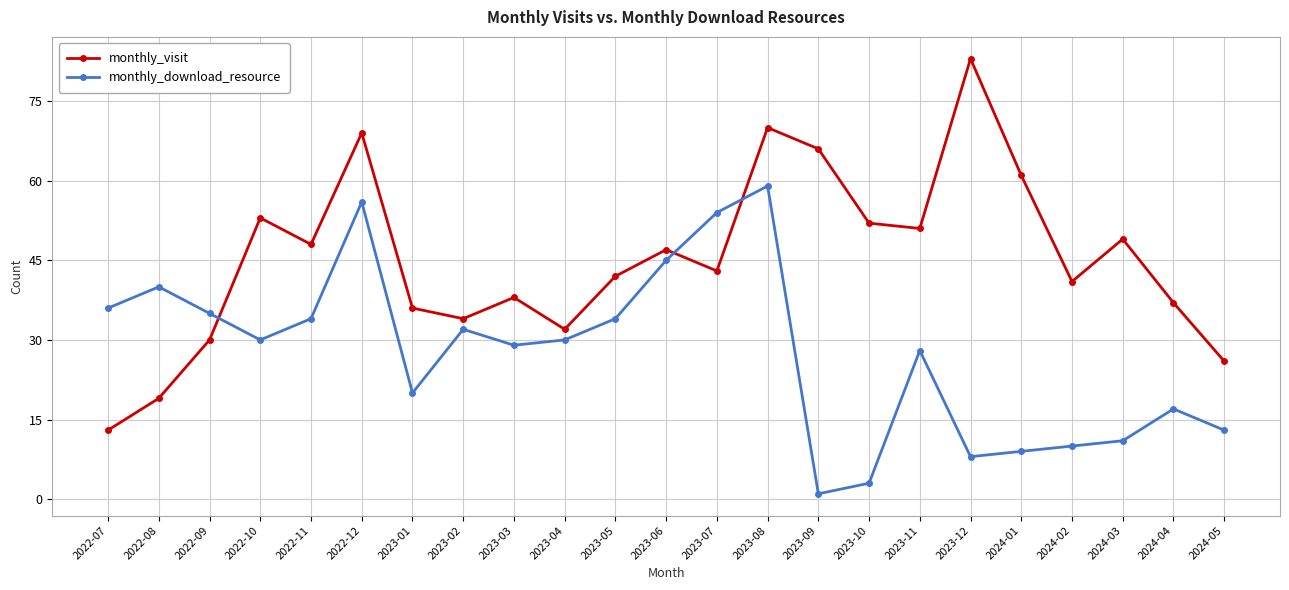

List the series in order of their peak value, highest first.

monthly_visit, monthly_download_resource